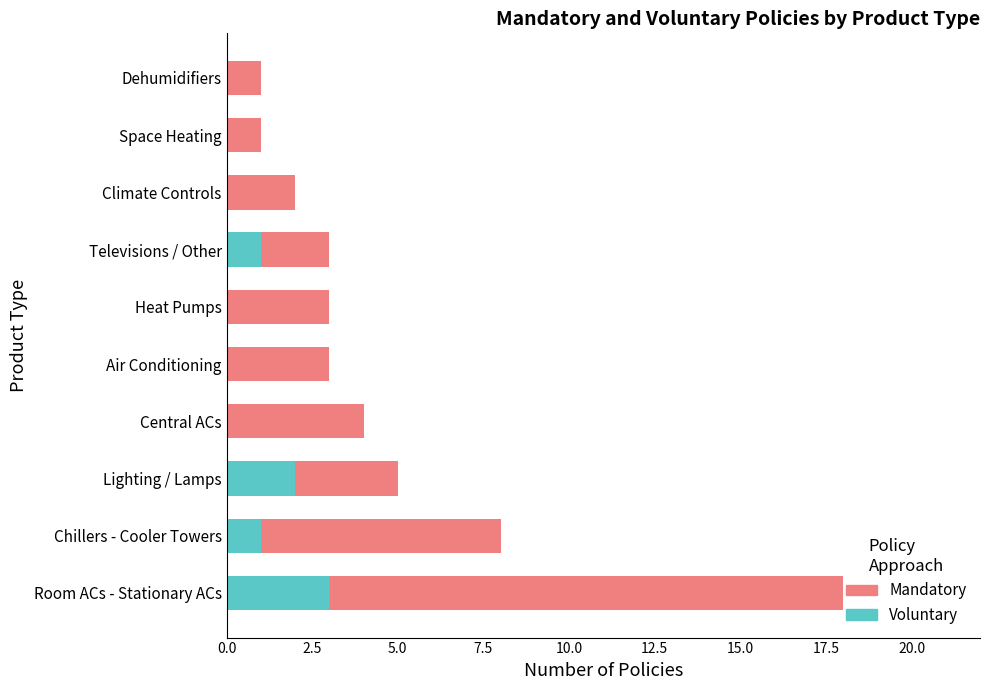

True or false: Voluntary has a value of 5 at Room ACs - Stationary ACs.

False